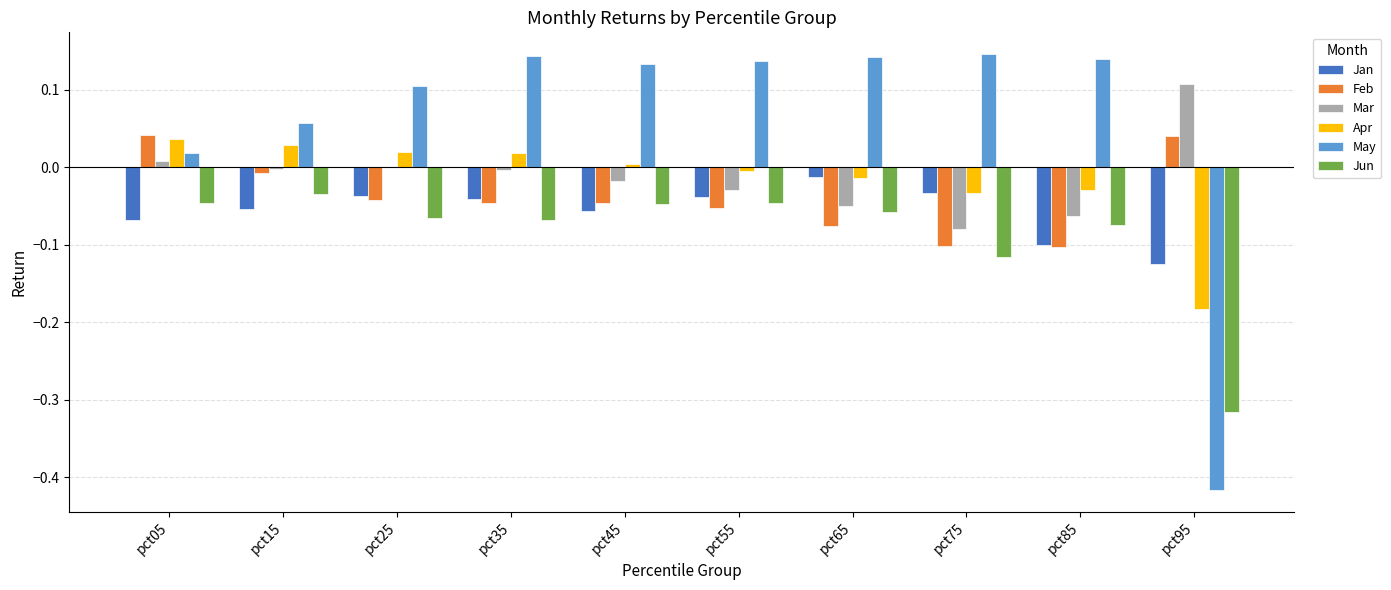

Where does the Feb series first go above 0?

pct05